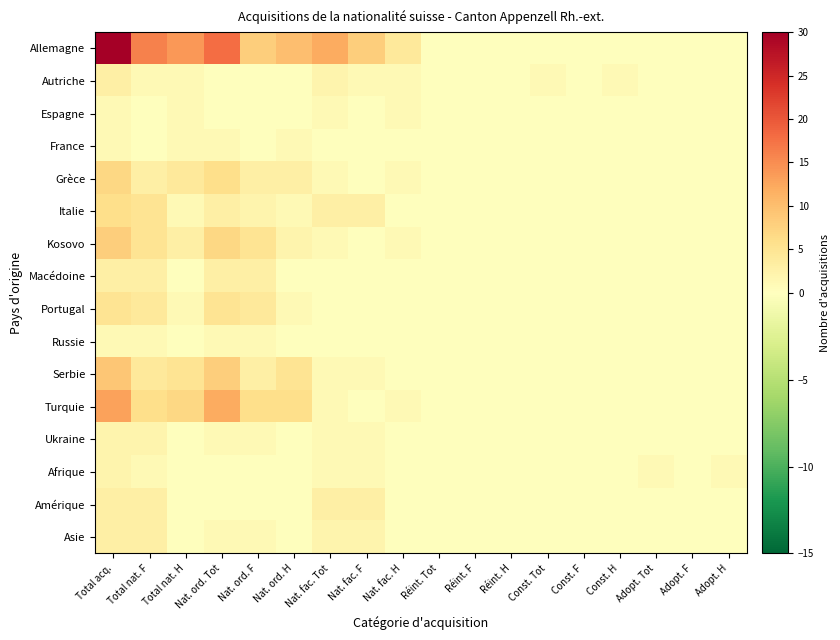

Reading left to right, list all the values displayed in this chart.

Allemagne: Total acq.=30	Total nat. F=16	Total nat. H=14	Nat. ord. Tot=18	Nat. ord. F=8	Nat. ord. H=10	Nat. fac. Tot=12	Nat. fac. F=8	Nat. fac. H=4	Réint. Tot=0	Réint. F=0	Réint. H=0	Const. Tot=0	Const. F=0	Const. H=0	Adopt. Tot=0	Adopt. F=0	Adopt. H=0
Autriche: Total acq.=3	Total nat. F=1	Total nat. H=1	Nat. ord. Tot=0	Nat. ord. F=0	Nat. ord. H=0	Nat. fac. Tot=2	Nat. fac. F=1	Nat. fac. H=1	Réint. Tot=0	Réint. F=0	Réint. H=0	Const. Tot=1	Const. F=0	Const. H=1	Adopt. Tot=0	Adopt. F=0	Adopt. H=0
Espagne: Total acq.=1	Total nat. F=0	Total nat. H=1	Nat. ord. Tot=0	Nat. ord. F=0	Nat. ord. H=0	Nat. fac. Tot=1	Nat. fac. F=0	Nat. fac. H=1	Réint. Tot=0	Réint. F=0	Réint. H=0	Const. Tot=0	Const. F=0	Const. H=0	Adopt. Tot=0	Adopt. F=0	Adopt. H=0
France: Total acq.=1	Total nat. F=0	Total nat. H=1	Nat. ord. Tot=1	Nat. ord. F=0	Nat. ord. H=1	Nat. fac. Tot=0	Nat. fac. F=0	Nat. fac. H=0	Réint. Tot=0	Réint. F=0	Réint. H=0	Const. Tot=0	Const. F=0	Const. H=0	Adopt. Tot=0	Adopt. F=0	Adopt. H=0
Grèce: Total acq.=7	Total nat. F=3	Total nat. H=4	Nat. ord. Tot=6	Nat. ord. F=3	Nat. ord. H=3	Nat. fac. Tot=1	Nat. fac. F=0	Nat. fac. H=1	Réint. Tot=0	Réint. F=0	Réint. H=0	Const. Tot=0	Const. F=0	Const. H=0	Adopt. Tot=0	Adopt. F=0	Adopt. H=0
Italie: Total acq.=6	Total nat. F=5	Total nat. H=1	Nat. ord. Tot=3	Nat. ord. F=2	Nat. ord. H=1	Nat. fac. Tot=3	Nat. fac. F=3	Nat. fac. H=0	Réint. Tot=0	Réint. F=0	Réint. H=0	Const. Tot=0	Const. F=0	Const. H=0	Adopt. Tot=0	Adopt. F=0	Adopt. H=0
Kosovo: Total acq.=8	Total nat. F=5	Total nat. H=3	Nat. ord. Tot=7	Nat. ord. F=5	Nat. ord. H=2	Nat. fac. Tot=1	Nat. fac. F=0	Nat. fac. H=1	Réint. Tot=0	Réint. F=0	Réint. H=0	Const. Tot=0	Const. F=0	Const. H=0	Adopt. Tot=0	Adopt. F=0	Adopt. H=0
Macédoine: Total acq.=3	Total nat. F=3	Total nat. H=0	Nat. ord. Tot=3	Nat. ord. F=3	Nat. ord. H=0	Nat. fac. Tot=0	Nat. fac. F=0	Nat. fac. H=0	Réint. Tot=0	Réint. F=0	Réint. H=0	Const. Tot=0	Const. F=0	Const. H=0	Adopt. Tot=0	Adopt. F=0	Adopt. H=0
Portugal: Total acq.=5	Total nat. F=4	Total nat. H=1	Nat. ord. Tot=5	Nat. ord. F=4	Nat. ord. H=1	Nat. fac. Tot=0	Nat. fac. F=0	Nat. fac. H=0	Réint. Tot=0	Réint. F=0	Réint. H=0	Const. Tot=0	Const. F=0	Const. H=0	Adopt. Tot=0	Adopt. F=0	Adopt. H=0
Russie: Total acq.=1	Total nat. F=1	Total nat. H=0	Nat. ord. Tot=1	Nat. ord. F=1	Nat. ord. H=0	Nat. fac. Tot=0	Nat. fac. F=0	Nat. fac. H=0	Réint. Tot=0	Réint. F=0	Réint. H=0	Const. Tot=0	Const. F=0	Const. H=0	Adopt. Tot=0	Adopt. F=0	Adopt. H=0
Serbie: Total acq.=9	Total nat. F=4	Total nat. H=5	Nat. ord. Tot=8	Nat. ord. F=3	Nat. ord. H=5	Nat. fac. Tot=1	Nat. fac. F=1	Nat. fac. H=0	Réint. Tot=0	Réint. F=0	Réint. H=0	Const. Tot=0	Const. F=0	Const. H=0	Adopt. Tot=0	Adopt. F=0	Adopt. H=0
Turquie: Total acq.=13	Total nat. F=6	Total nat. H=7	Nat. ord. Tot=12	Nat. ord. F=6	Nat. ord. H=6	Nat. fac. Tot=1	Nat. fac. F=0	Nat. fac. H=1	Réint. Tot=0	Réint. F=0	Réint. H=0	Const. Tot=0	Const. F=0	Const. H=0	Adopt. Tot=0	Adopt. F=0	Adopt. H=0
Ukraine: Total acq.=2	Total nat. F=2	Total nat. H=0	Nat. ord. Tot=1	Nat. ord. F=1	Nat. ord. H=0	Nat. fac. Tot=1	Nat. fac. F=1	Nat. fac. H=0	Réint. Tot=0	Réint. F=0	Réint. H=0	Const. Tot=0	Const. F=0	Const. H=0	Adopt. Tot=0	Adopt. F=0	Adopt. H=0
Afrique: Total acq.=2	Total nat. F=1	Total nat. H=0	Nat. ord. Tot=0	Nat. ord. F=0	Nat. ord. H=0	Nat. fac. Tot=1	Nat. fac. F=1	Nat. fac. H=0	Réint. Tot=0	Réint. F=0	Réint. H=0	Const. Tot=0	Const. F=0	Const. H=0	Adopt. Tot=1	Adopt. F=0	Adopt. H=1
Amérique: Total acq.=3	Total nat. F=3	Total nat. H=0	Nat. ord. Tot=0	Nat. ord. F=0	Nat. ord. H=0	Nat. fac. Tot=3	Nat. fac. F=3	Nat. fac. H=0	Réint. Tot=0	Réint. F=0	Réint. H=0	Const. Tot=0	Const. F=0	Const. H=0	Adopt. Tot=0	Adopt. F=0	Adopt. H=0
Asie: Total acq.=3	Total nat. F=3	Total nat. H=0	Nat. ord. Tot=1	Nat. ord. F=1	Nat. ord. H=0	Nat. fac. Tot=2	Nat. fac. F=2	Nat. fac. H=0	Réint. Tot=0	Réint. F=0	Réint. H=0	Const. Tot=0	Const. F=0	Const. H=0	Adopt. Tot=0	Adopt. F=0	Adopt. H=0